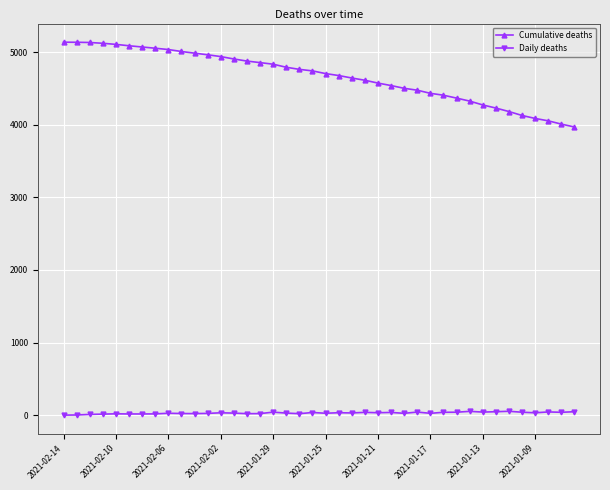

Which series has the widest spread of values?

Cumulative deaths